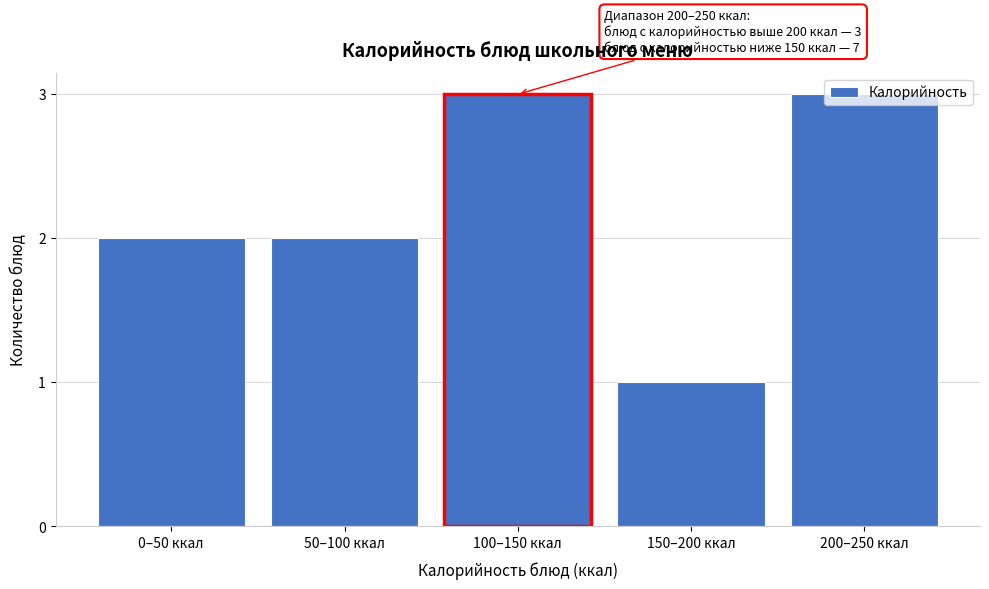

True or false: the data shows 4 at 100–150 ккал.

False